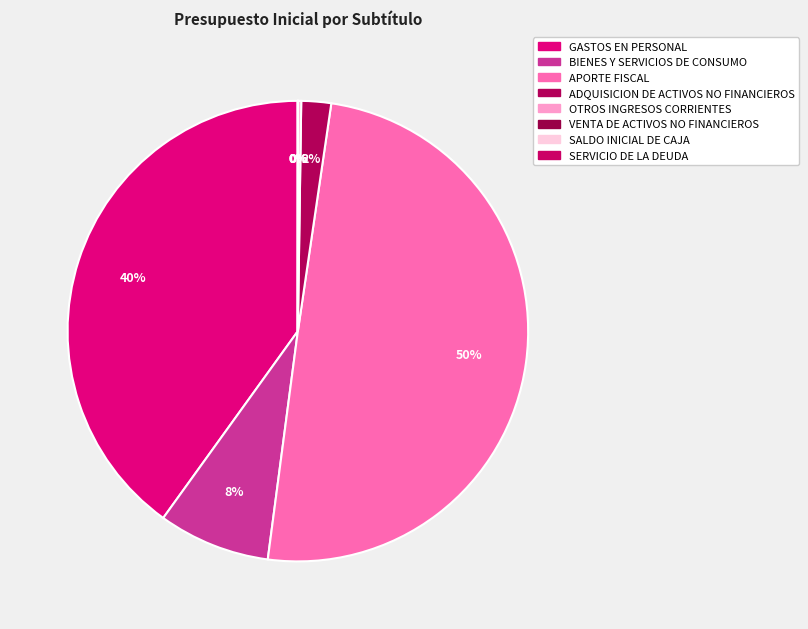

Which has a higher value, APORTE FISCAL or GASTOS EN PERSONAL?

APORTE FISCAL